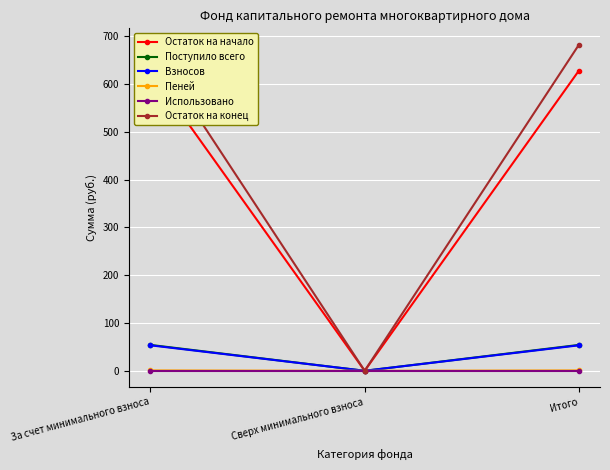

Reading left to right, list all the values displayed in this chart.

Остаток на начало: 628.0	0.0	628.0
Поступило всего: 54.1	0.0	54.1
Взносов: 53.3	0.0	53.3
Пеней: 0.8	0.0	0.8
Использовано: 0.0	0.0	0.0
Остаток на конец: 682.1	0.0	682.1